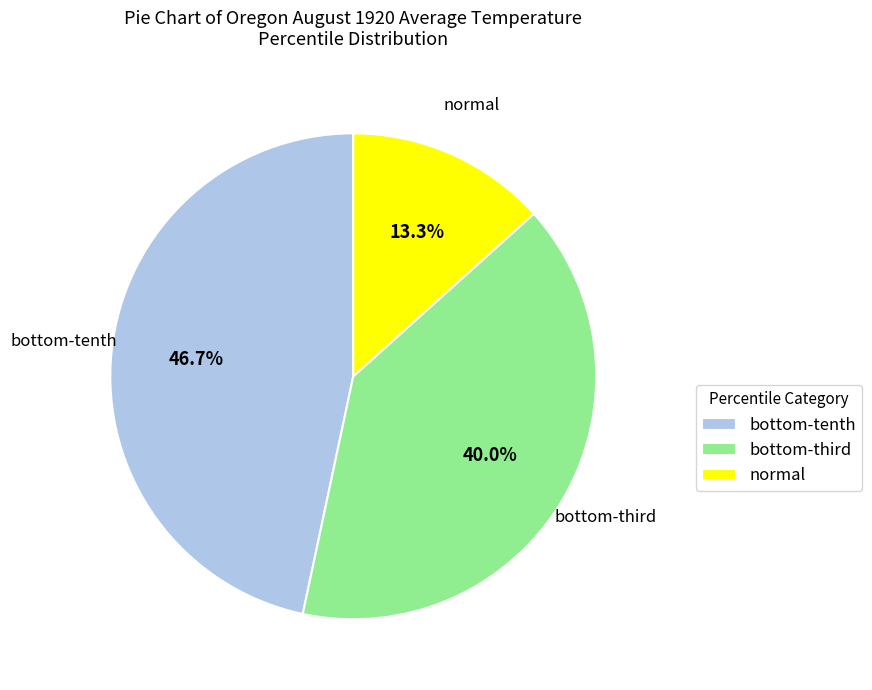

Rank the categories by value from highest to lowest.

bottom-tenth, bottom-third, normal